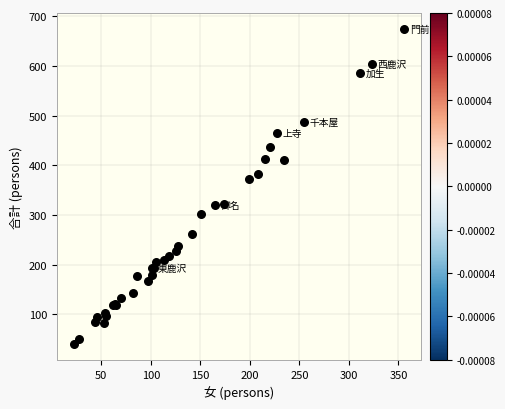

What Y value in the scatter plot is closest to 357?

373